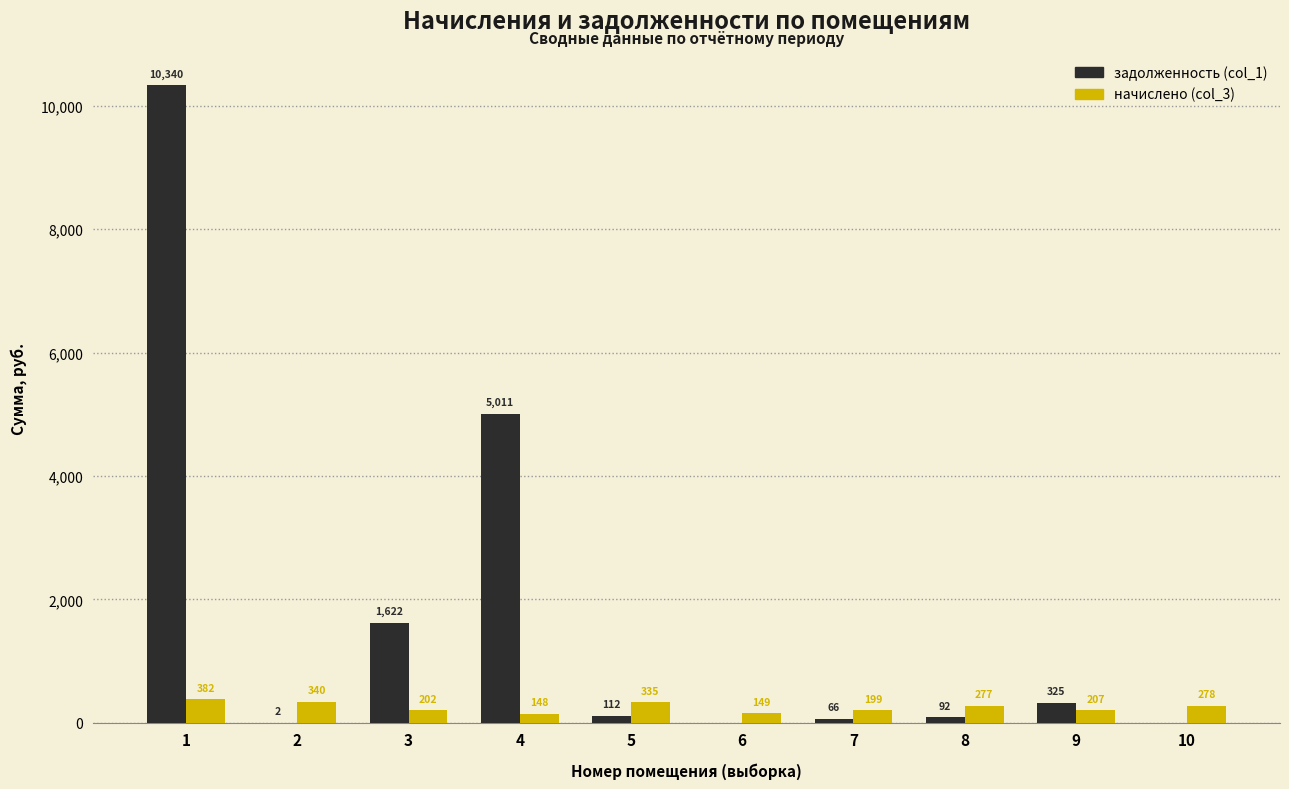

How many positive values does the задолженность (col_1) series have?

8